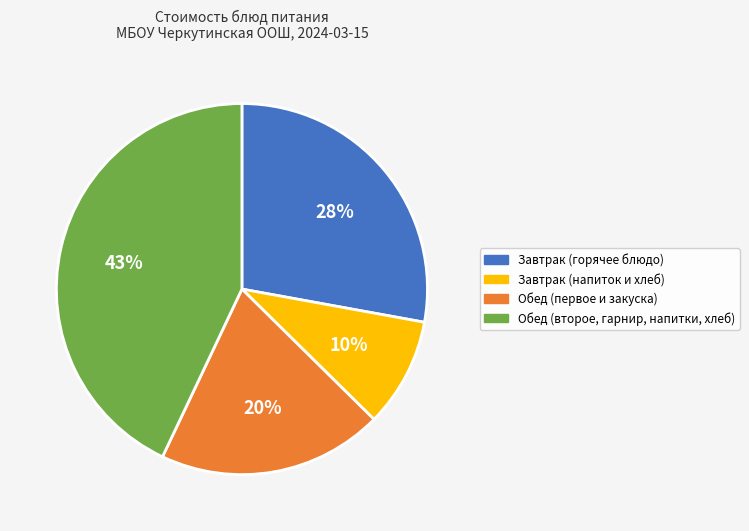

Does any single category account for the majority?

No